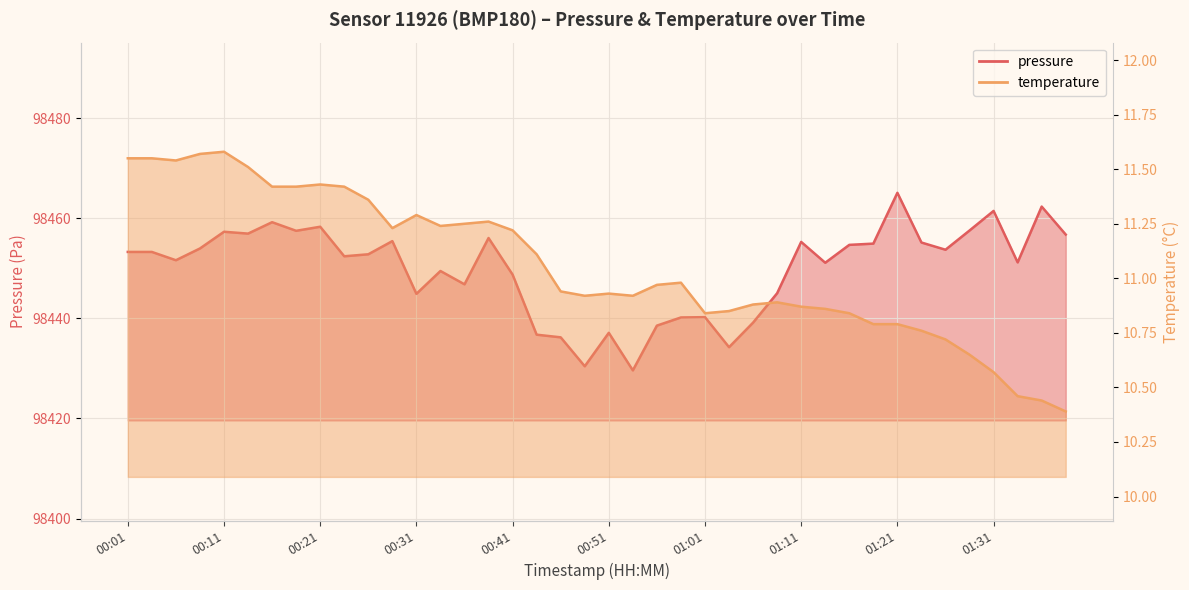

Is the value of pressure at 01:04 greater than the value of temperature at 00:56?

Yes